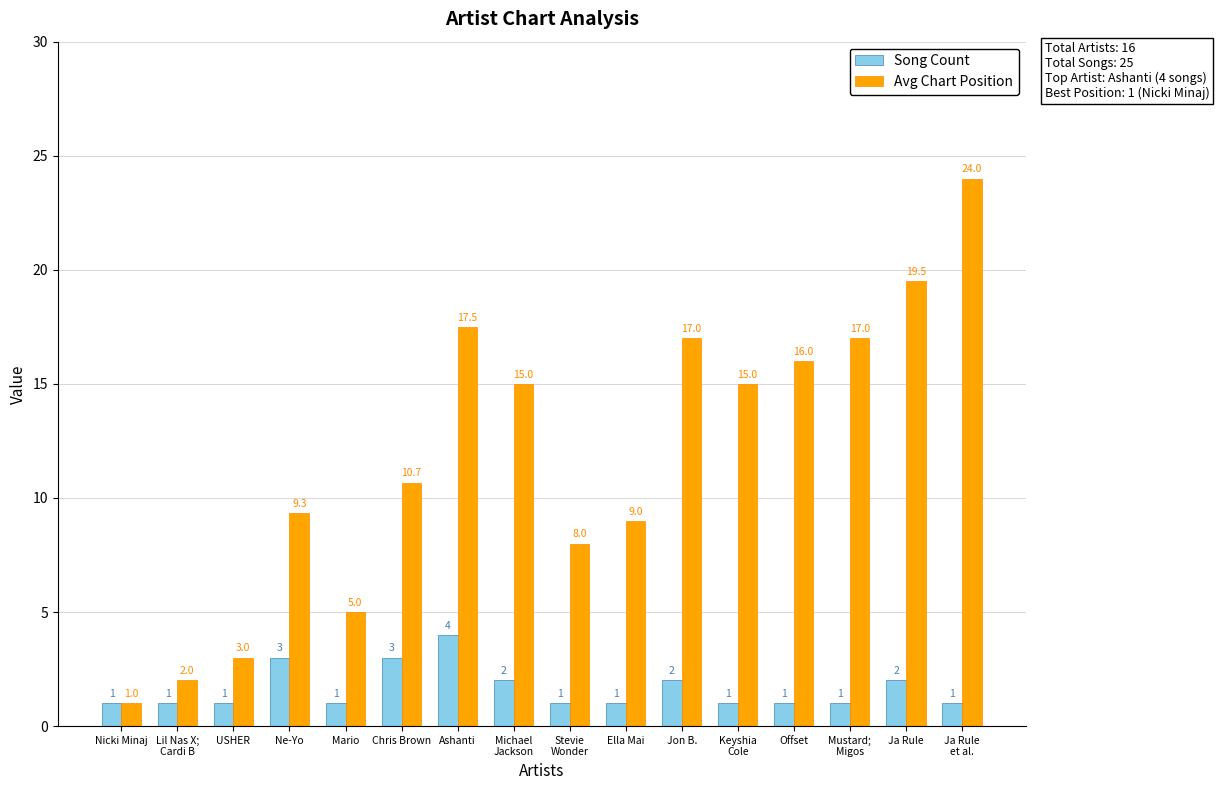

At which category does the chart reach its peak across all series?

Ja Rule
et al.